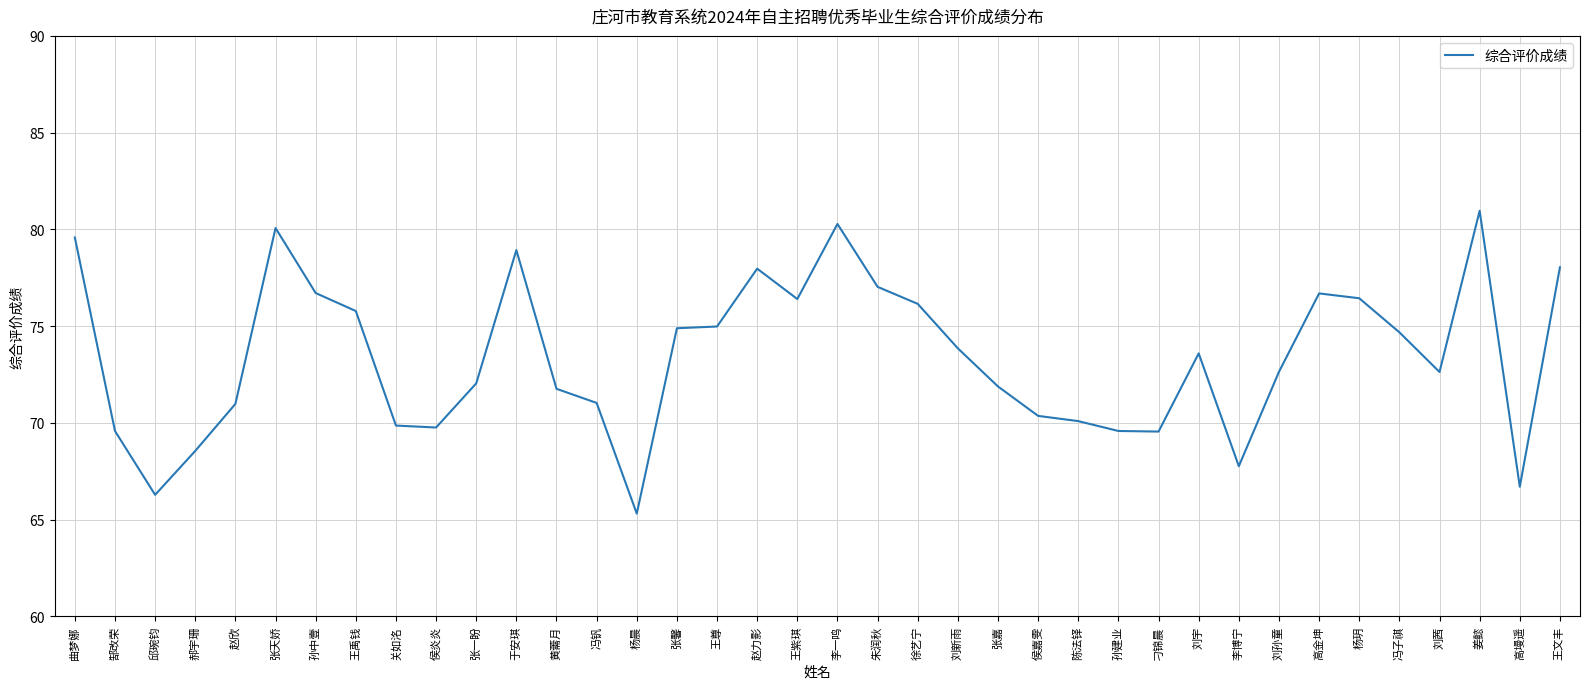

What is the smallest value displayed?

65.3